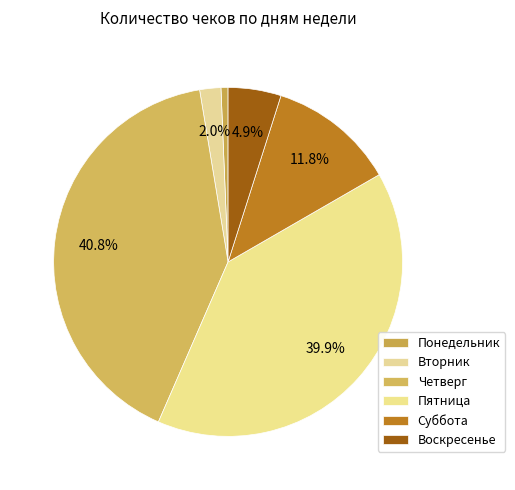

To the nearest percent, what is the average slice percentage?

17%